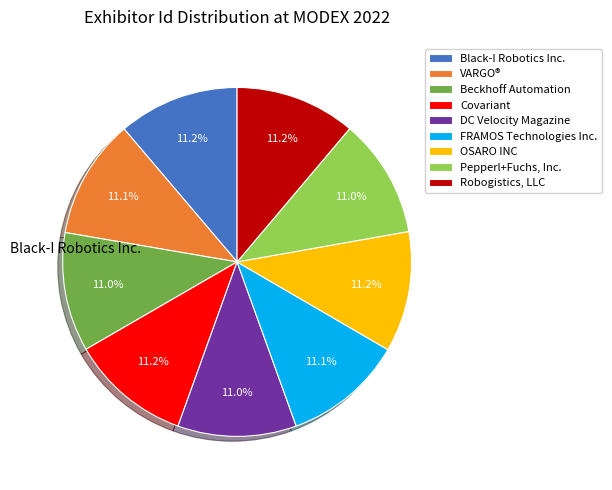

Is there a majority slice in this chart?

No